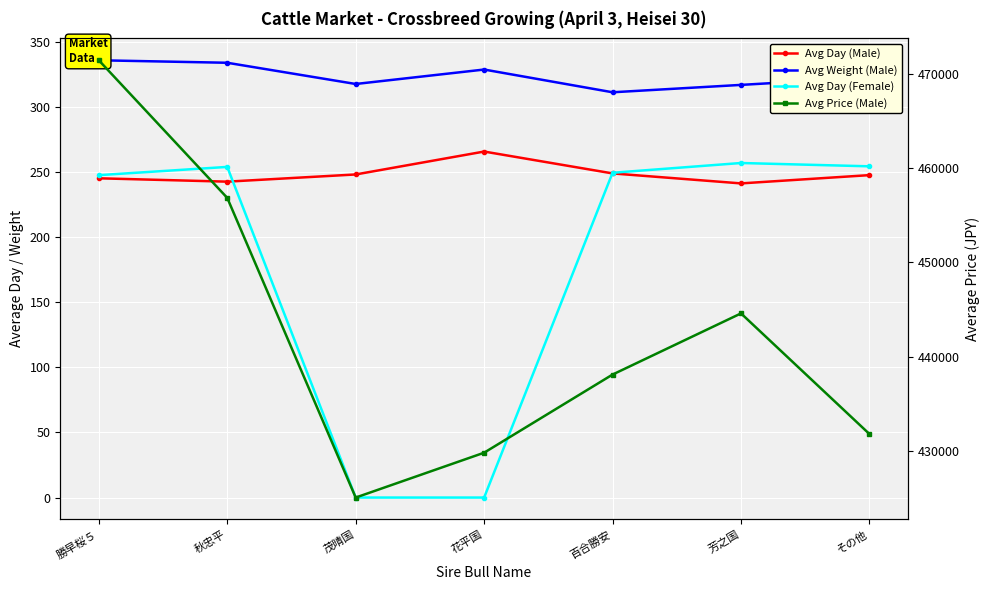

Which series changed the most between 秋忠平 and 茂晴国?

Avg Price (Male)